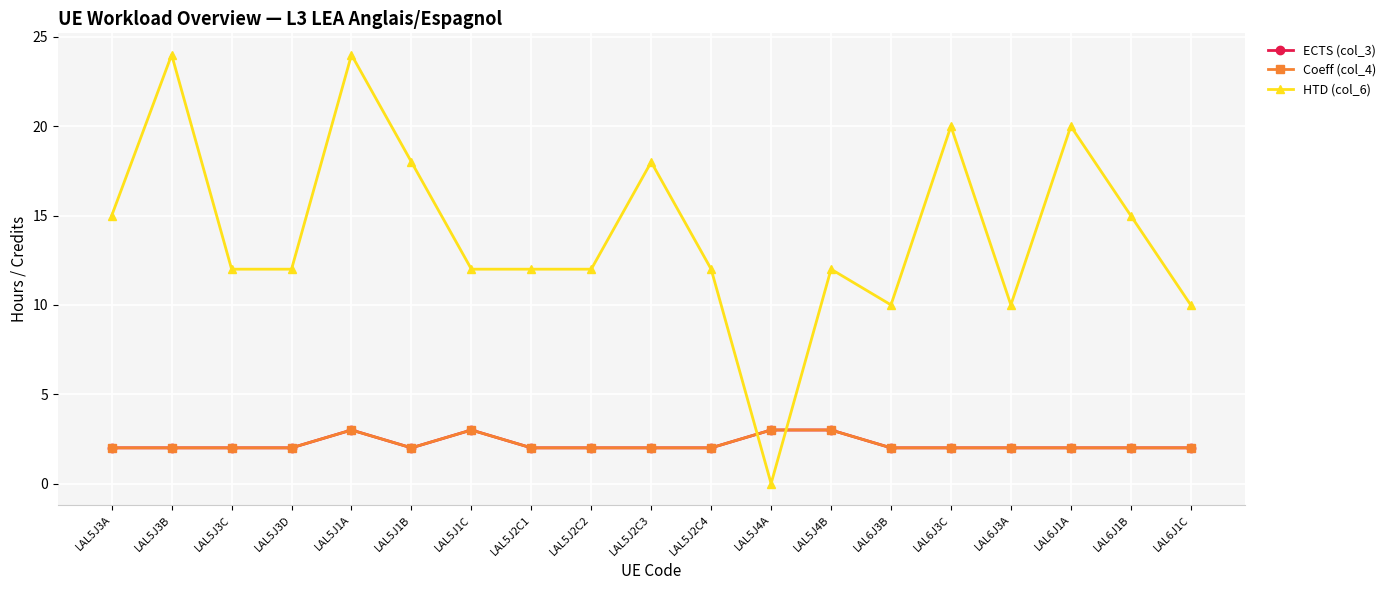

The HTD (col_6) series shows 10 at LAL6J3A. True or false?

True